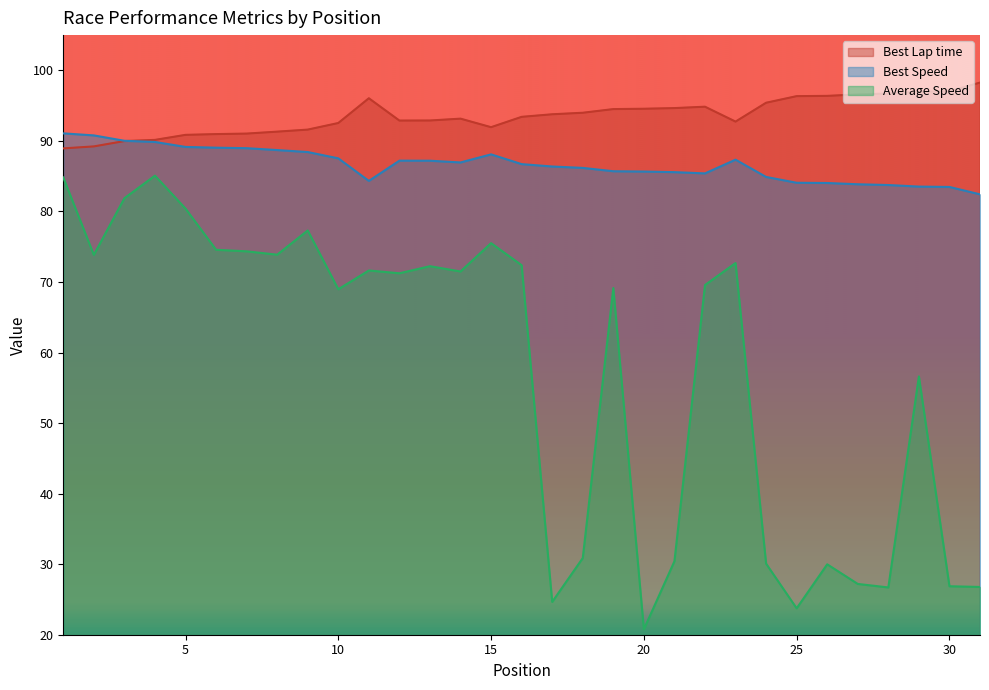

Reading left to right, extract all data points from this chart.

Best Lap time: 88.9	89.2	90.0	90.1	90.9	91.0	91.0	91.3	91.6	92.5	96.0	92.9	92.9	93.2	91.9	93.4	93.8	94.0	94.5	94.6	94.7	94.8	92.7	95.4	96.3	96.4	96.6	96.7	97.0	97.0	98.3
Best Speed: 91.1	90.8	90.0	89.9	89.1	89.0	89.0	88.7	88.4	87.5	84.3	87.2	87.2	87.0	88.1	86.7	86.4	86.2	85.7	85.7	85.6	85.4	87.3	84.9	84.1	84.0	83.9	83.7	83.5	83.5	82.4
Average Speed: 84.8	73.8	81.9	85.1	80.4	74.6	74.3	73.9	77.3	69.0	71.6	71.2	72.2	71.5	75.5	72.4	24.7	30.9	69.1	20.8	30.4	69.6	72.7	30.1	23.7	30.0	27.2	26.7	56.6	26.9	26.8